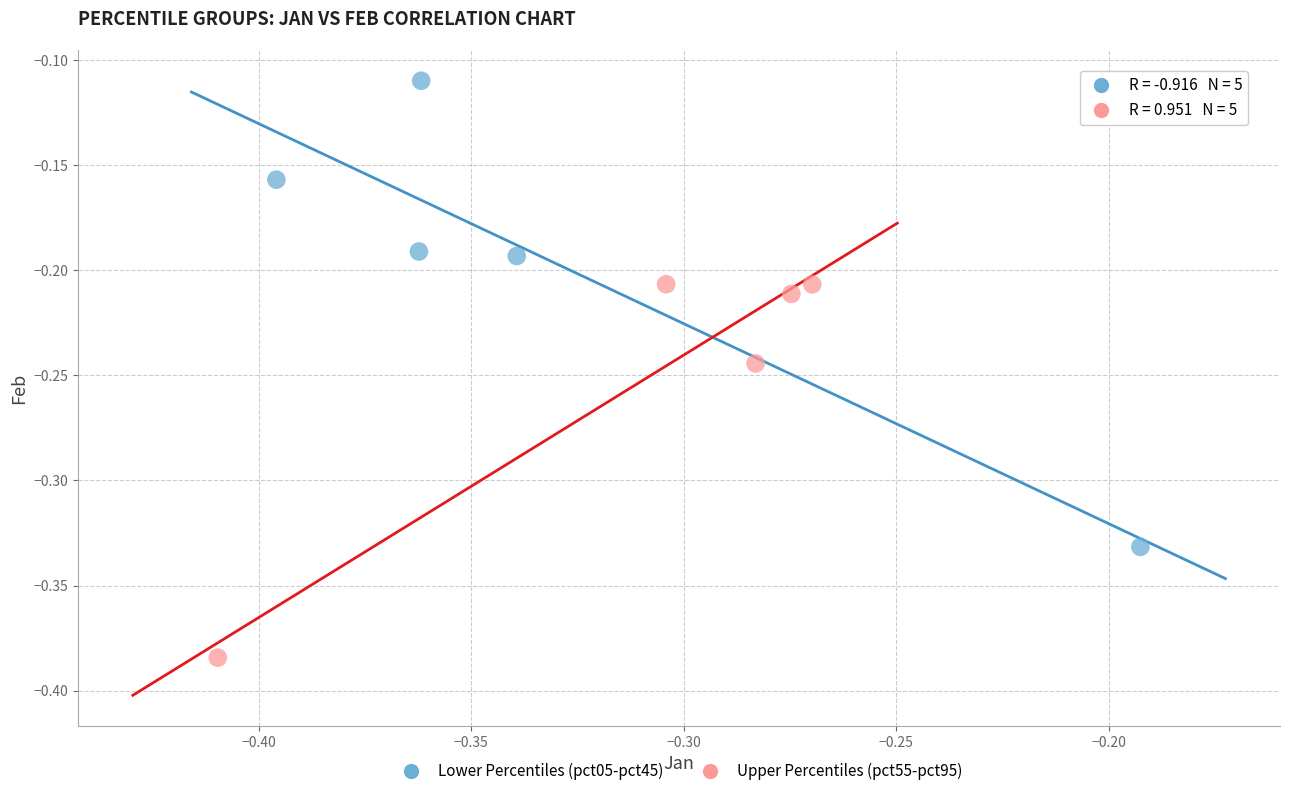

Which series has the widest spread of Y values?

Lower Percentiles (pct05-pct45)